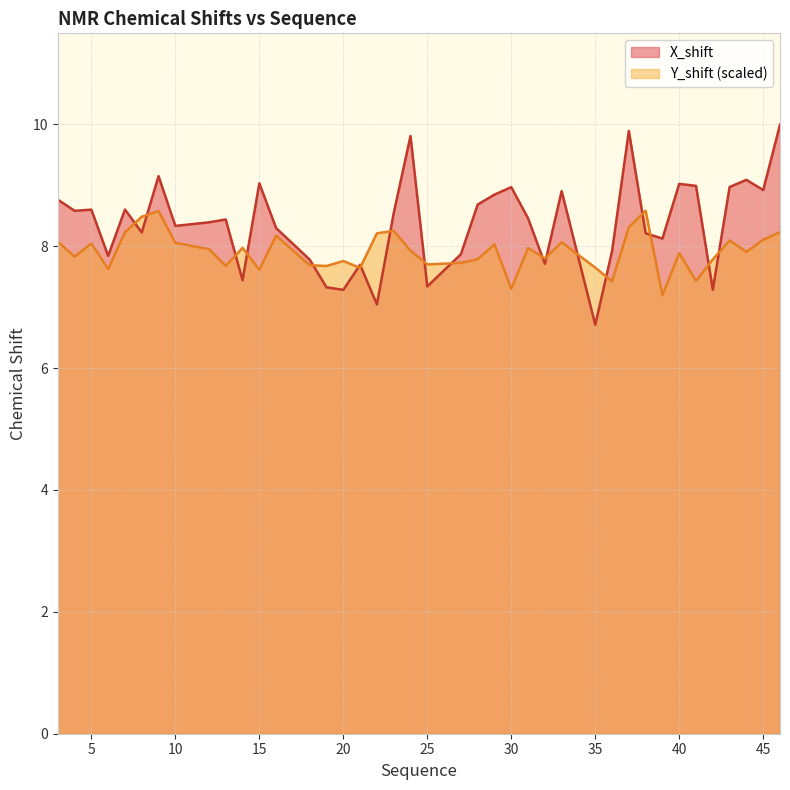

What is the lowest value of the X_shift series?

6.7